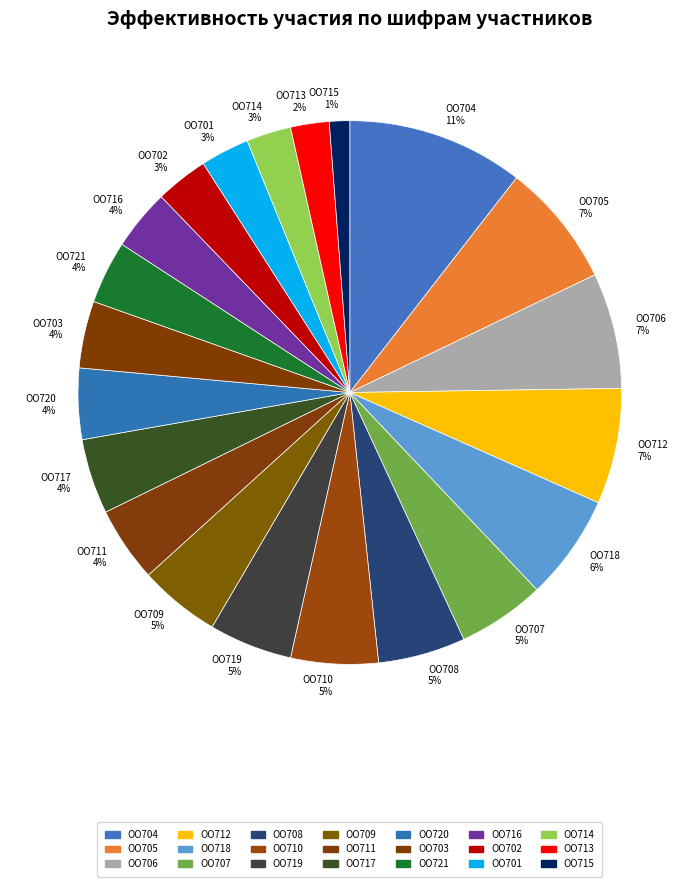

What percentage is the ОО702 slice, to the nearest percent?

3%